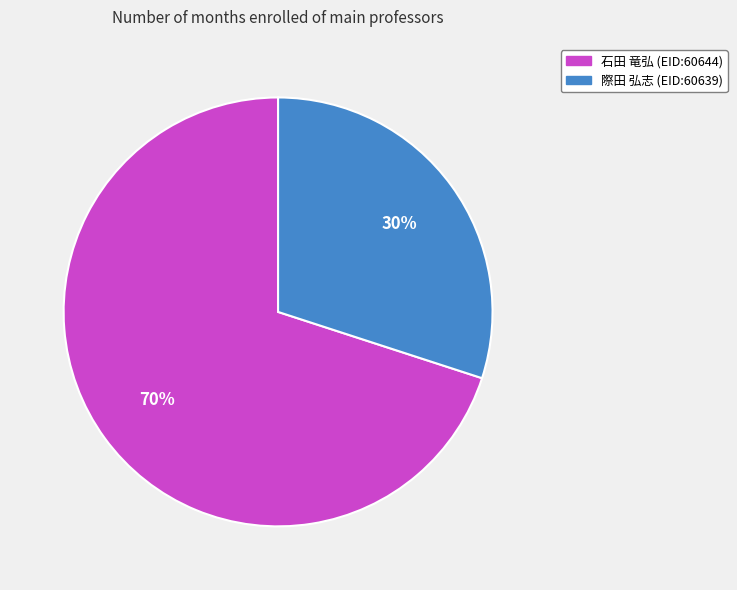

True or false: 際田 弘志 (EID:60639) accounts for 30% of the total.

True